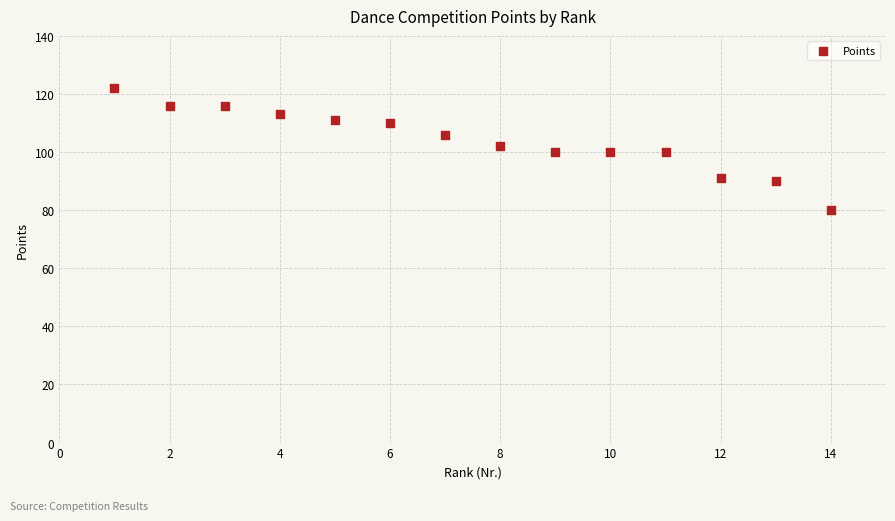

What is the range of X values (max minus min)?

13